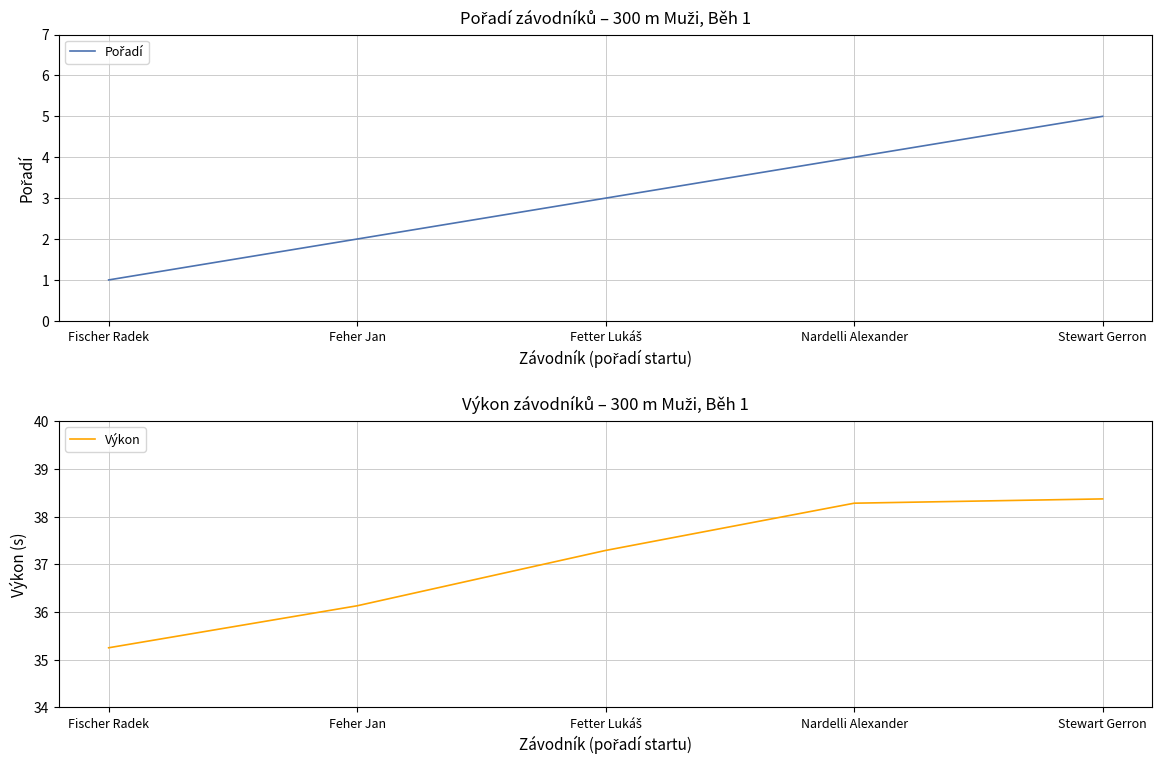

At Fetter Lukáš, list the series in order from largest to smallest.

Výkon, Pořadí